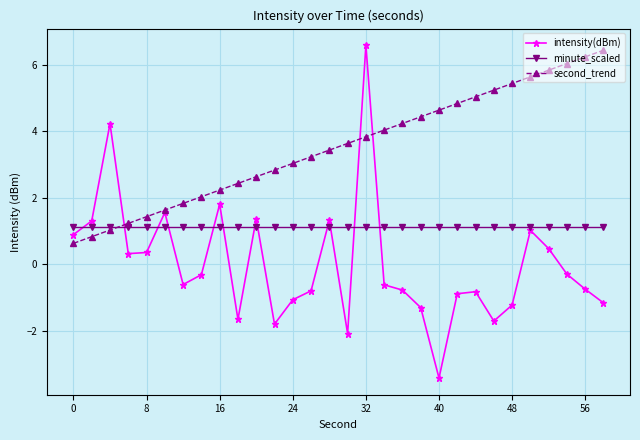

Does the chart display data point markers on the line(s)?

Yes